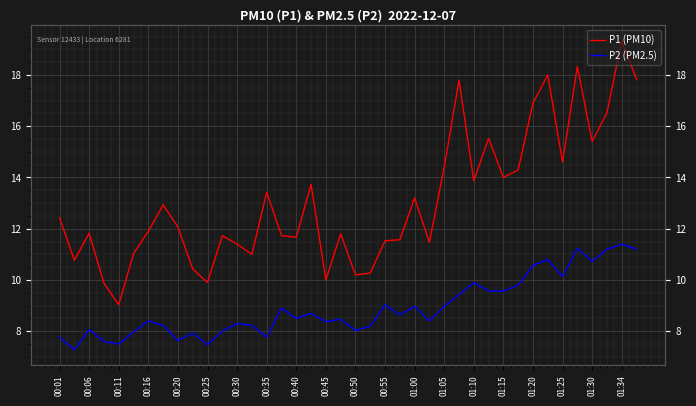

What is the average value of the P1 series?

13.1